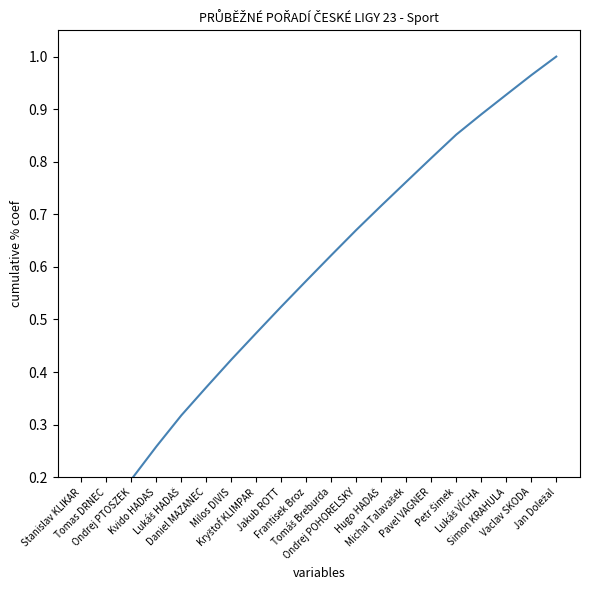

Which label corresponds to the smallest value in the chart?

Stanislav KLIKAR